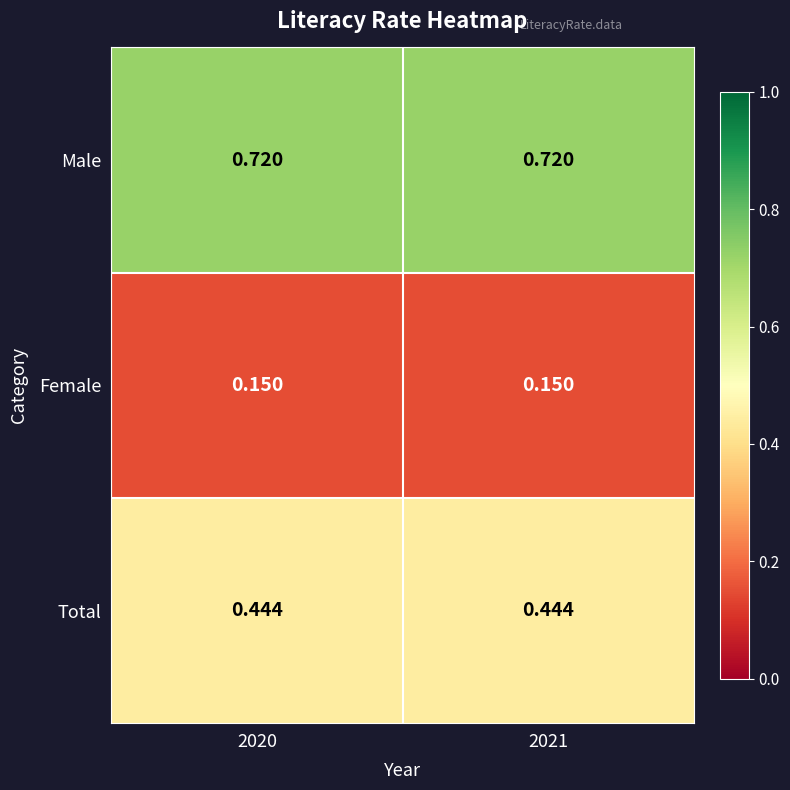

How many categories are shown in the chart?

2